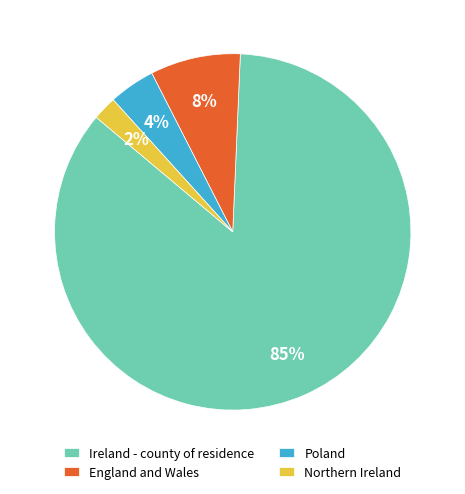

How many segments does this pie chart have?

4